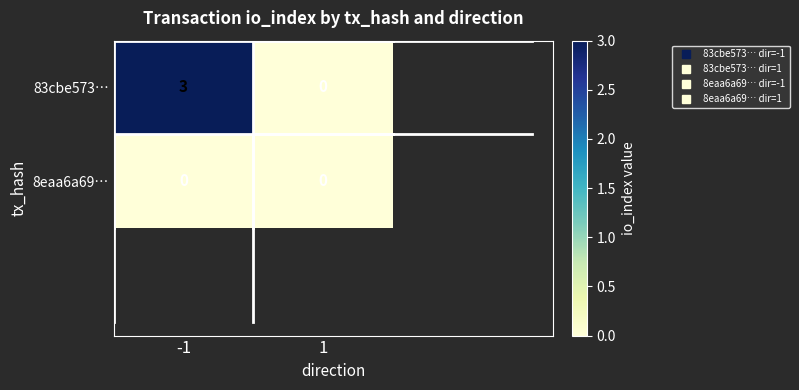

Rank the series by their maximum value, from highest to lowest.

83cbe573…, 8eaa6a69…